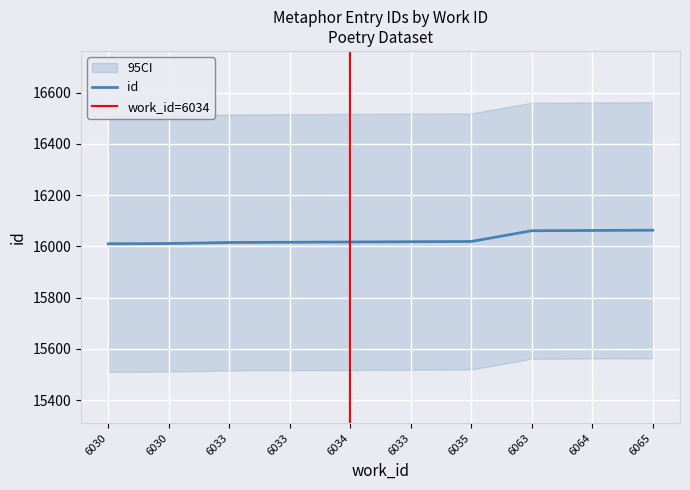

What is the difference between the values at 6033 and 6064?

47